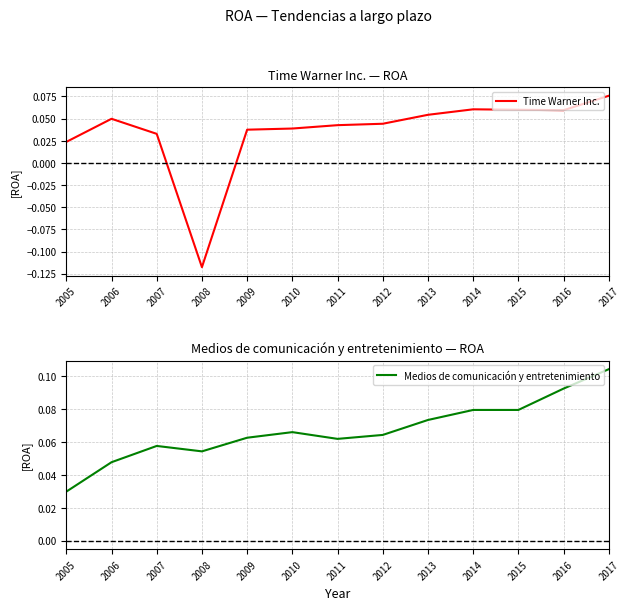

True or false: Time Warner Inc. has more than 1 points higher than both neighbors.

True